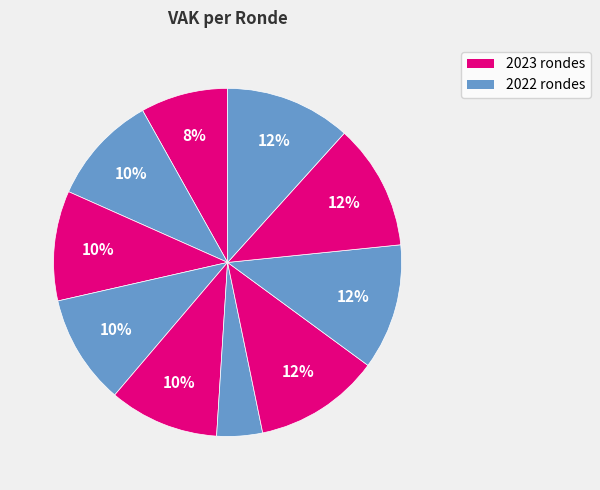

Does any single category account for the majority?

No